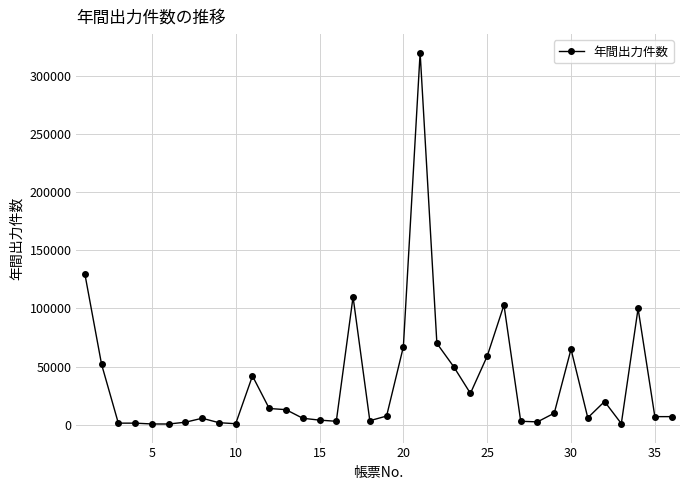

What is the difference between the maximum and minimum values?

319350